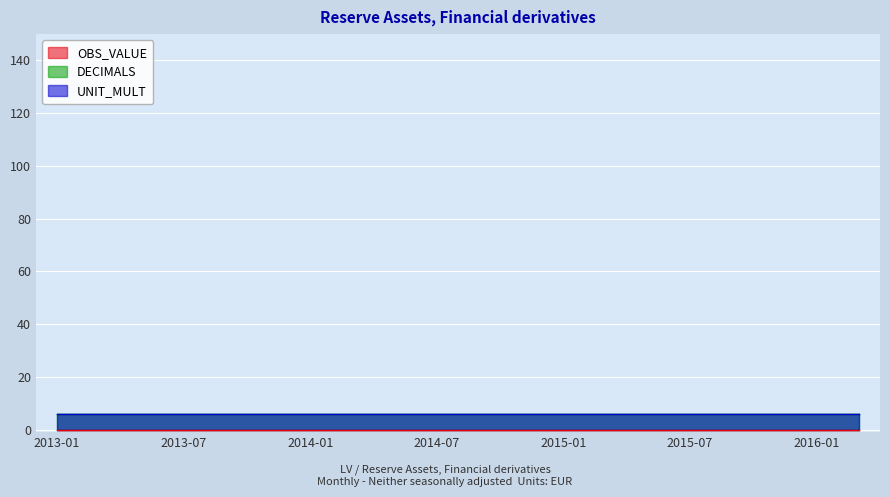

What is the total value across all series at 2014-03?

12